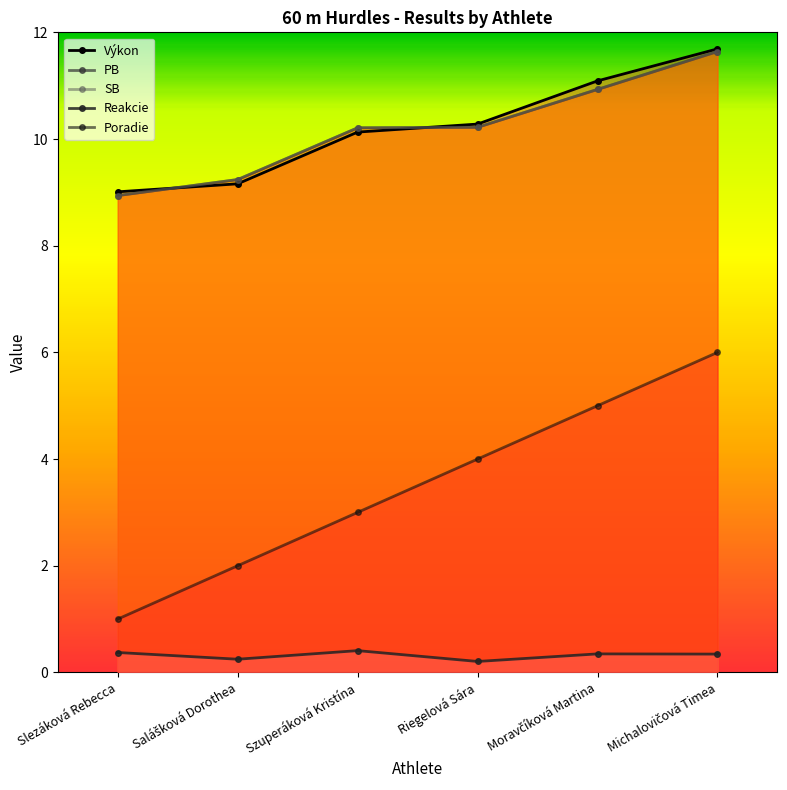

Which category has the lowest value across all series?

Riegelová Sára